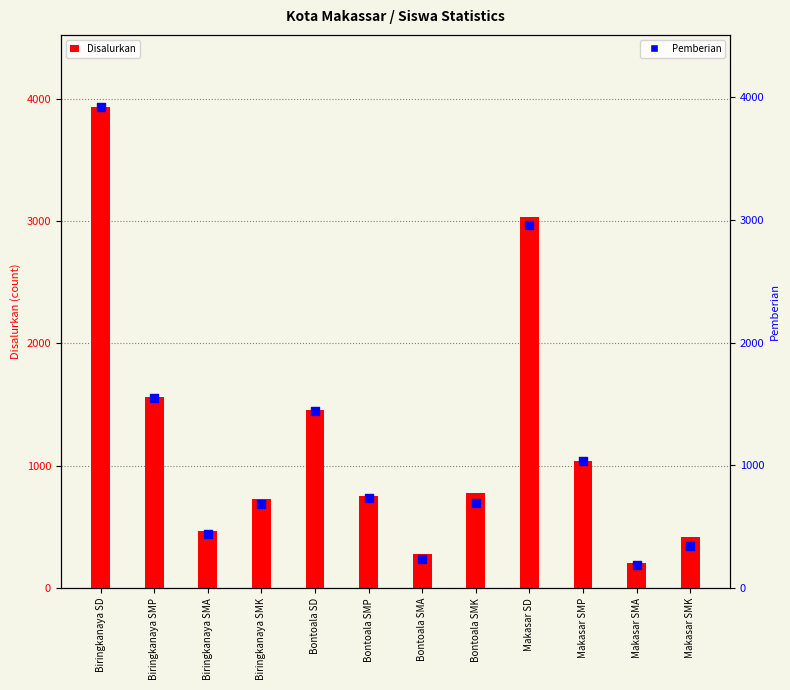

At how many categories does at least one series exceed 378?

10